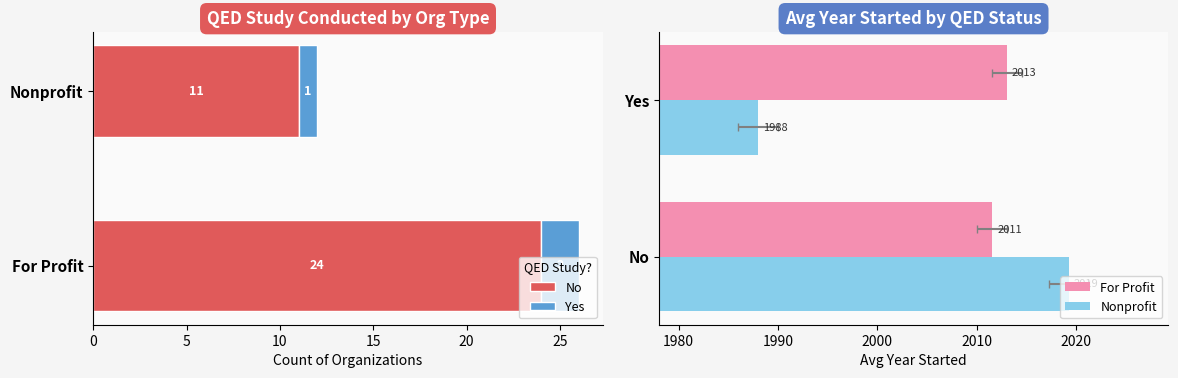

List the series in order of their peak value, highest first.

Nonprofit, For Profit, No, Yes